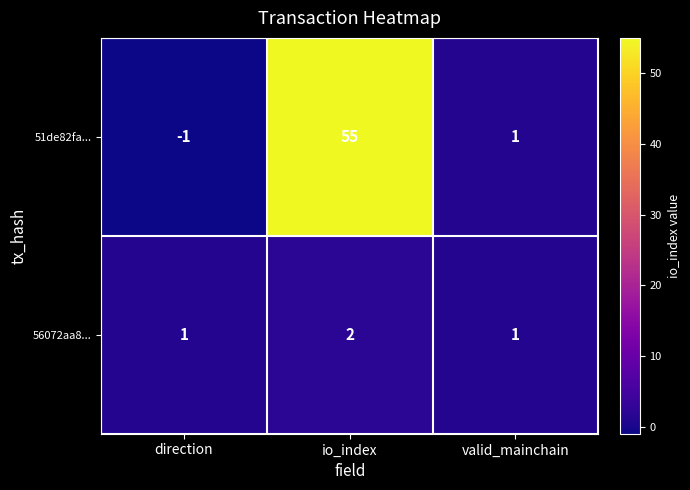

Reading right to left, list all the values displayed in this chart.

51de82fa...: 1	55	-1
56072aa8...: 1	2	1